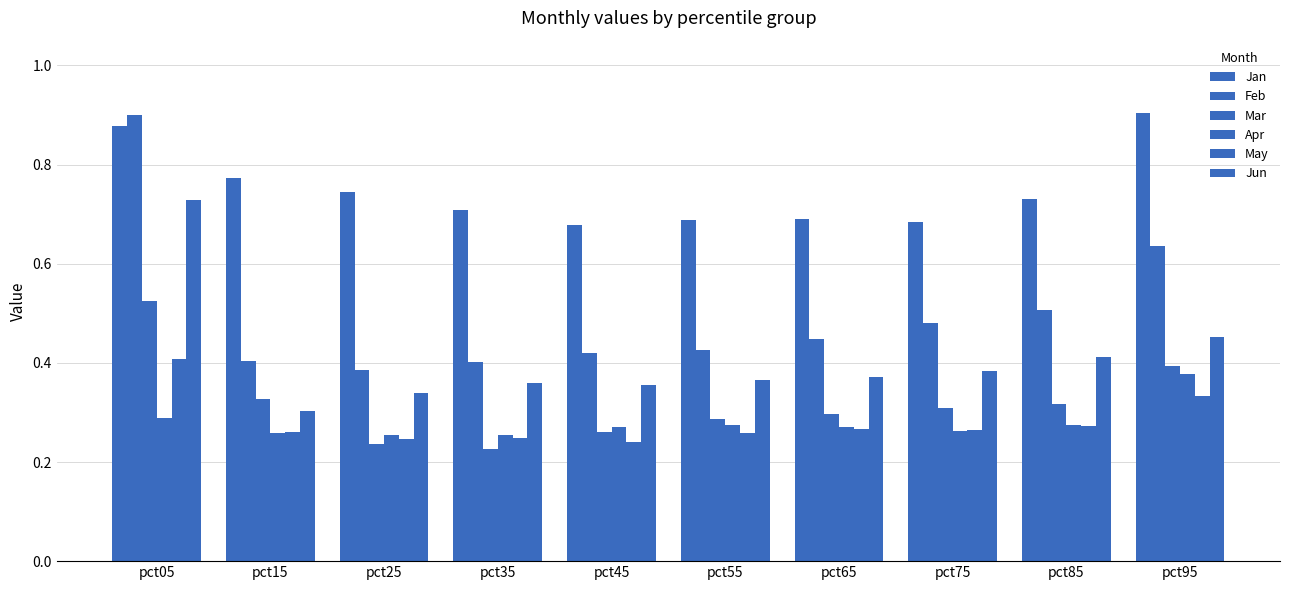

Does the chart contain any negative values?

No